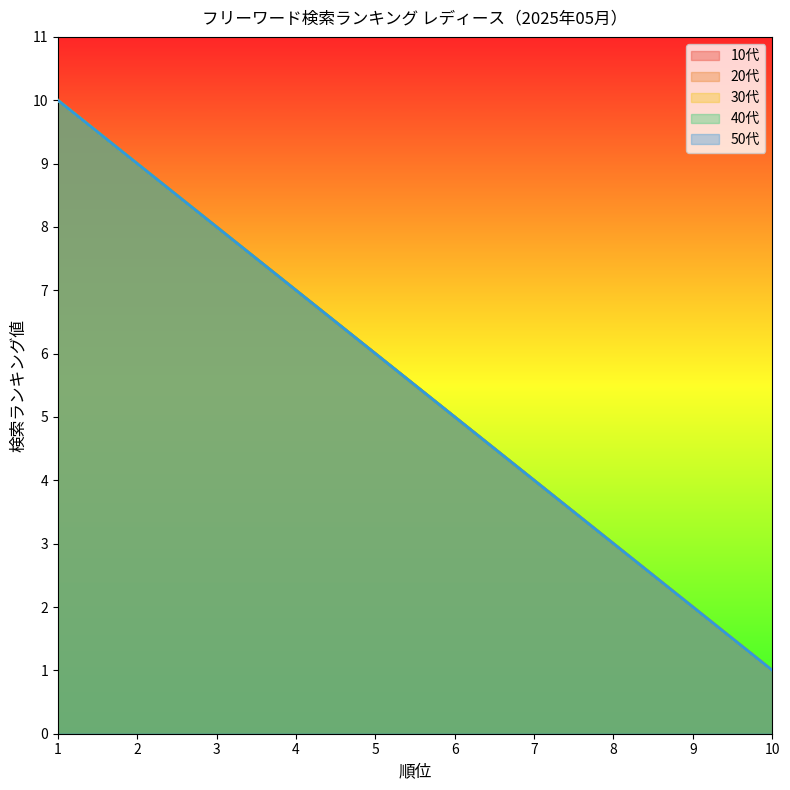

Count the 50代 values in the range 3 to 8.

6